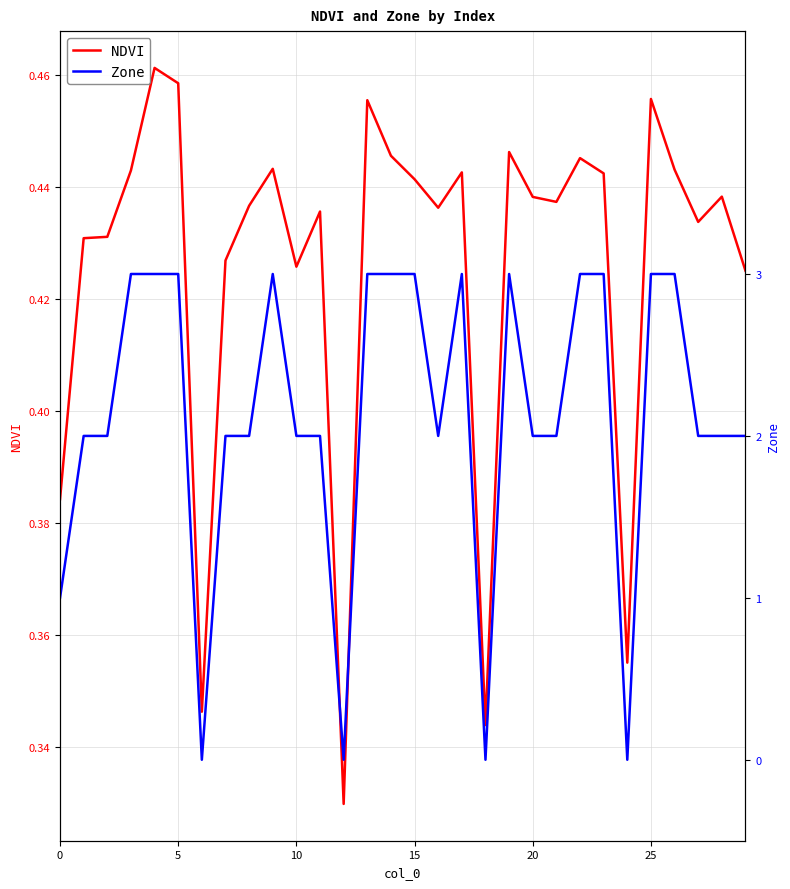

Reading left to right, extract all data points from this chart.

NDVI: 0.4	0.4	0.4	0.4	0.5	0.5	0.3	0.4	0.4	0.4	0.4	0.4	0.3	0.5	0.4	0.4	0.4	0.4	0.3	0.4	0.4	0.4	0.4	0.4	0.4	0.5	0.4	0.4	0.4	0.4
Zone: 1.0	2.0	2.0	3.0	3.0	3.0	0.0	2.0	2.0	3.0	2.0	2.0	0.0	3.0	3.0	3.0	2.0	3.0	0.0	3.0	2.0	2.0	3.0	3.0	0.0	3.0	3.0	2.0	2.0	2.0